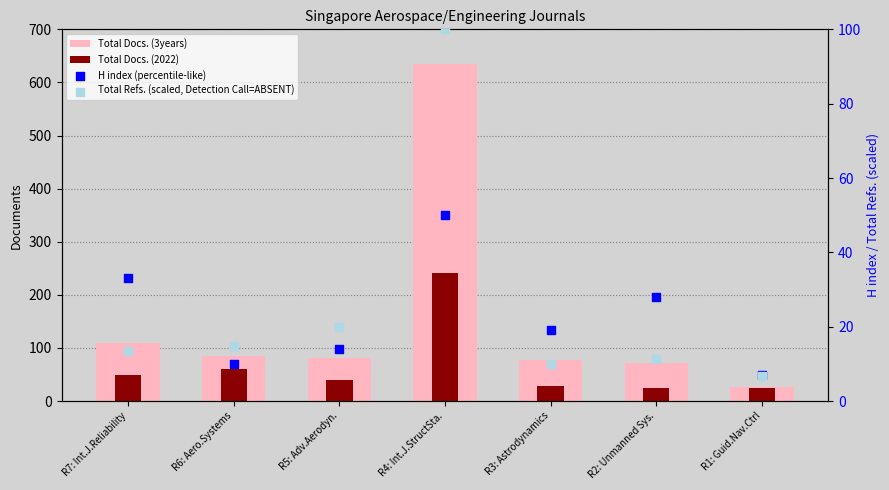

At which category is the sum across all series the highest?

R4: Int.J.StructSta.